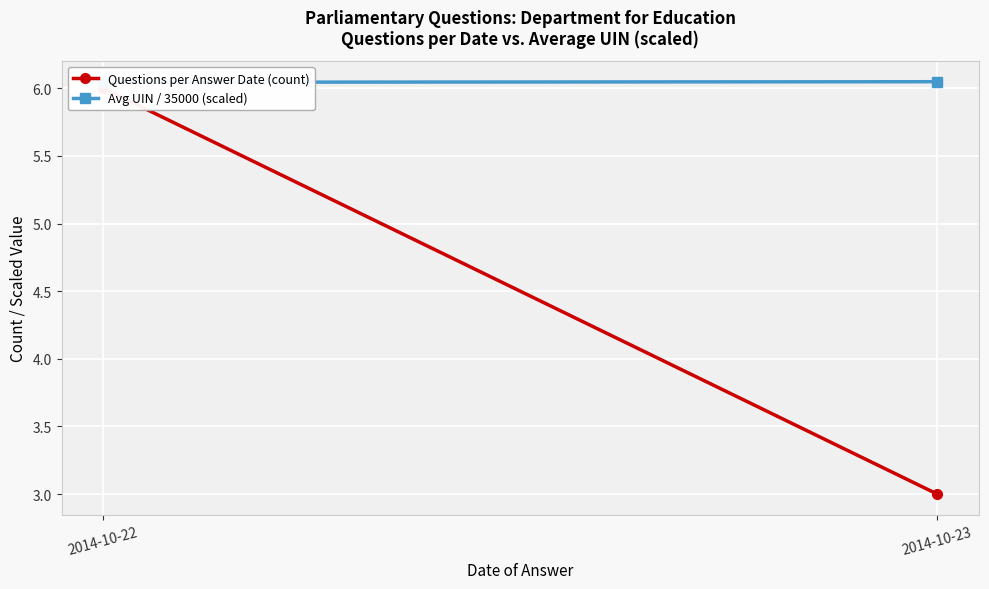

What are all the series names shown in the legend?

Questions per Answer Date (count), Avg UIN / 35000 (scaled)